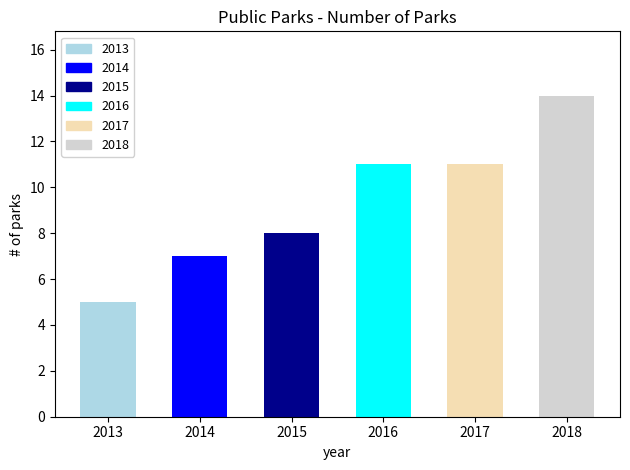

At which label is the value closest to 9?

2015